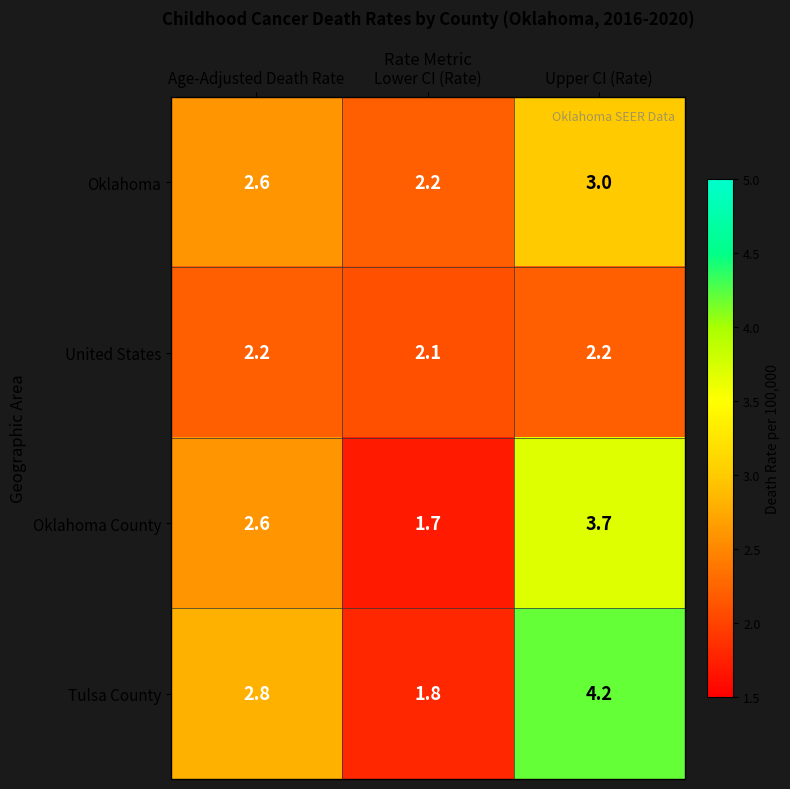

What is the difference between the highest and lowest values at Age-Adjusted Death Rate?

0.6